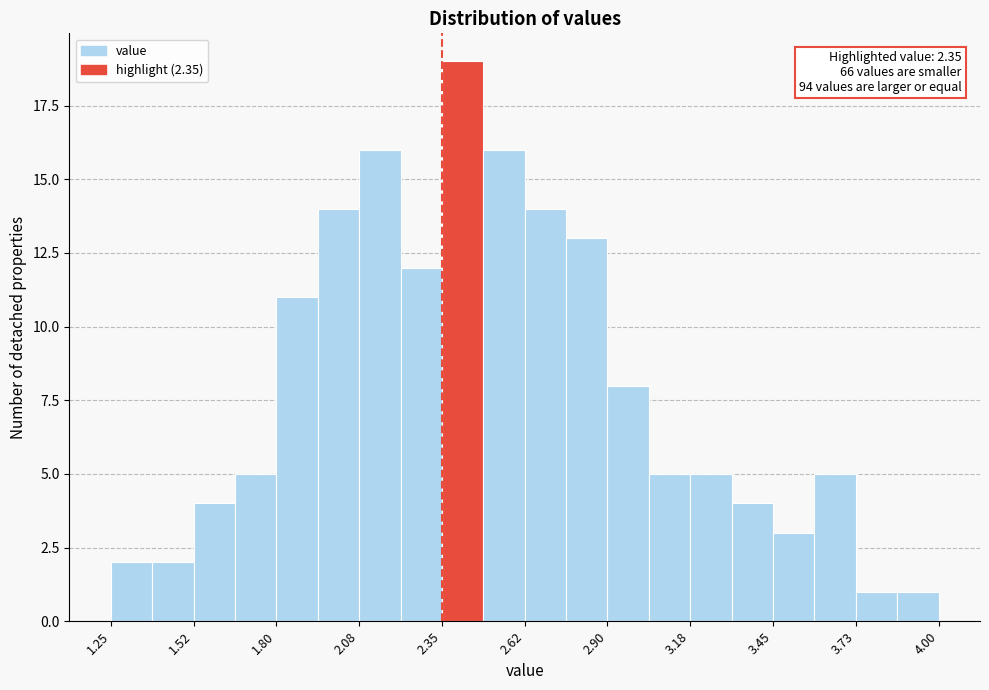

Read against the x-axis, roughly where is the centre of the tallest bar?

2.40